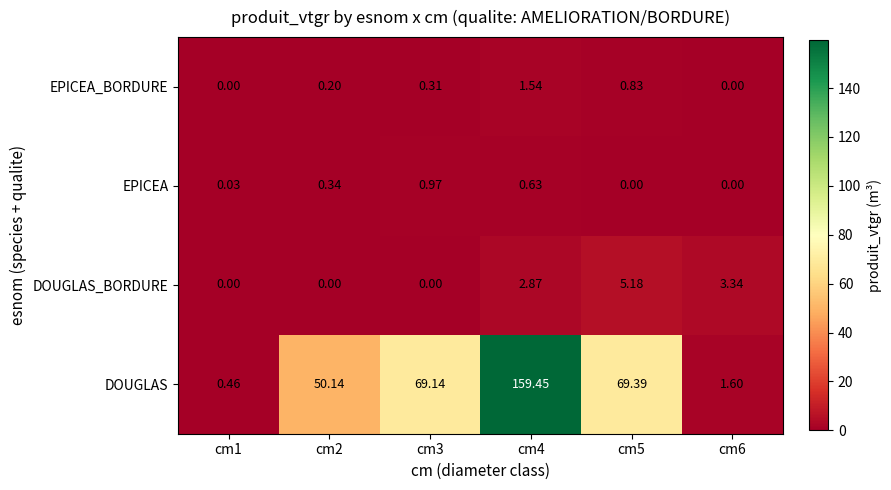

Which series has the largest range (max minus min)?

DOUGLAS